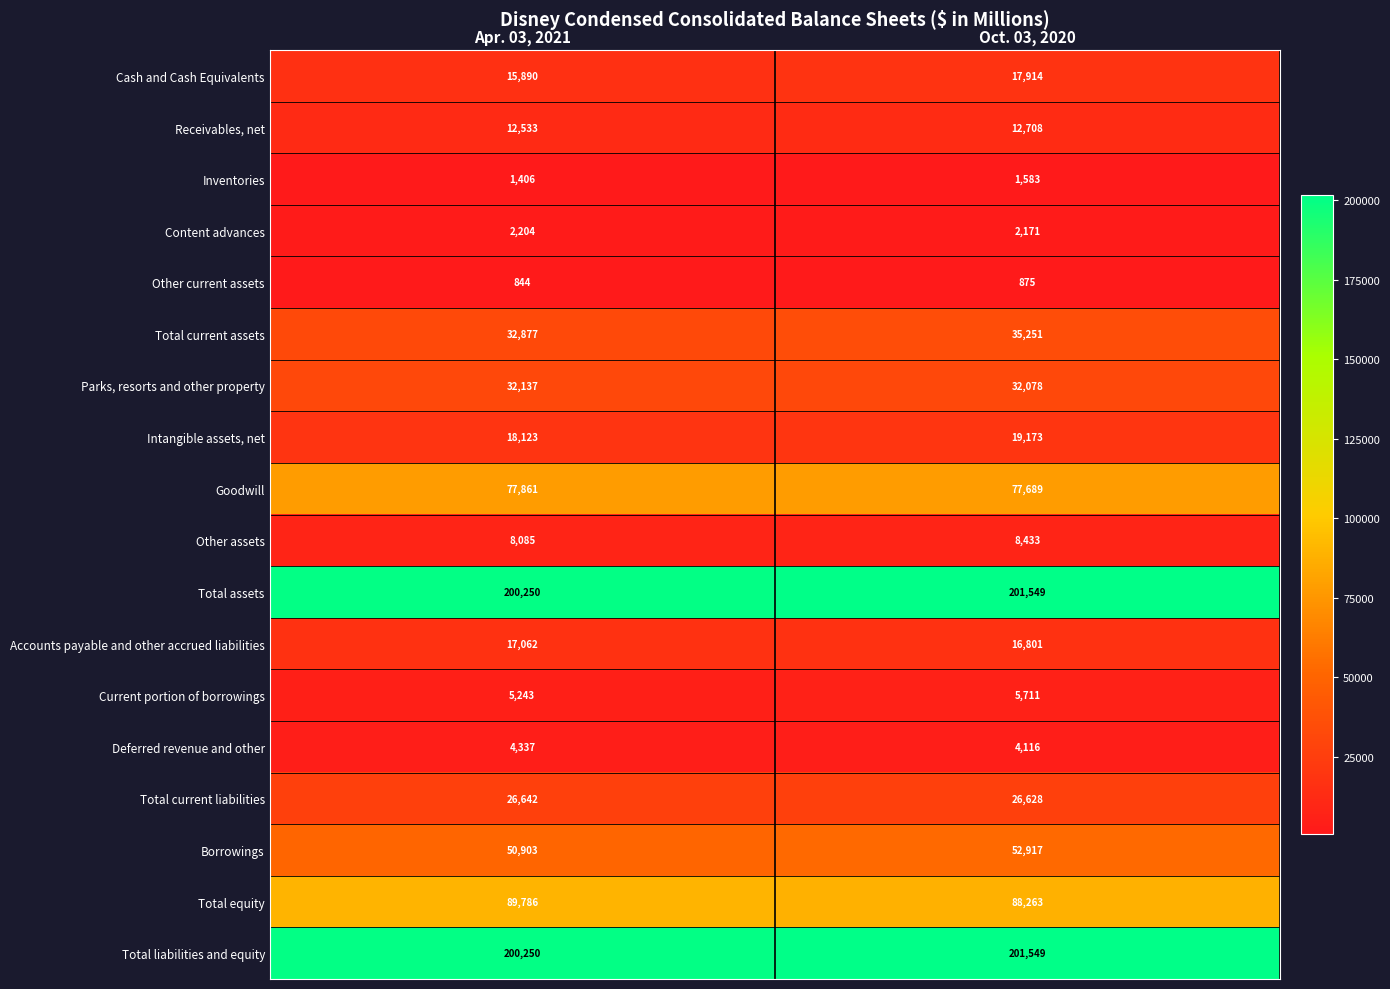

What is the minimum value for Intangible assets, net?

18123